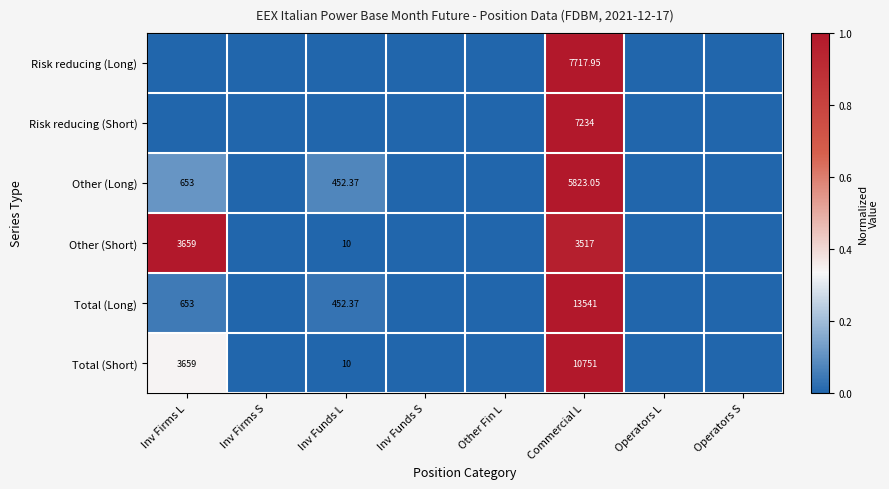

What is the difference between the maximum and second lowest values in the Other (Long) series?

1.0